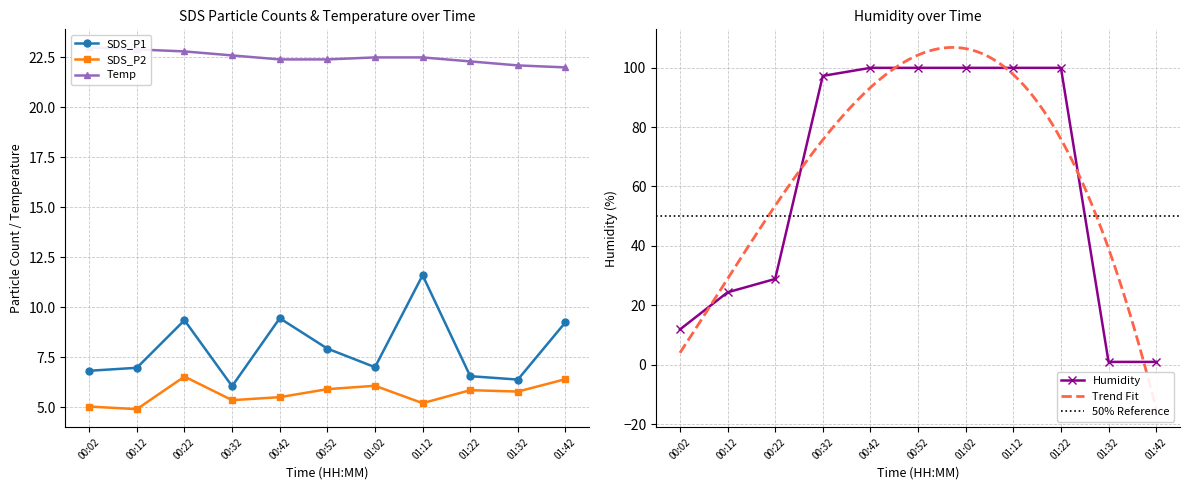

List the series in order of their peak value, lowest first.

SDS_P2, SDS_P1, Temp, Humidity